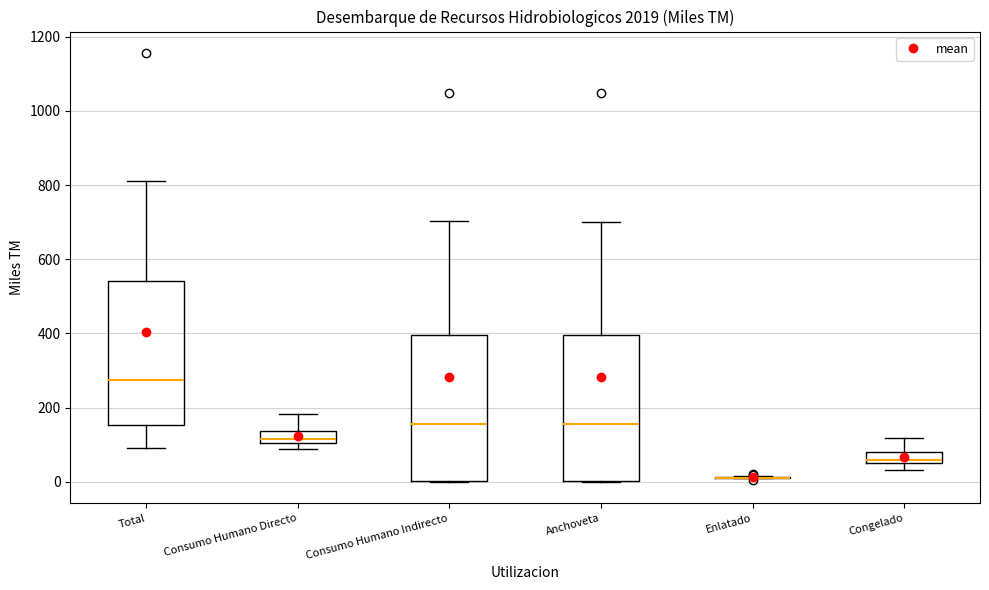

Reading left to right, transcribe this box plot: for each box, give where its median line is, the range the box spans, and where its two whiskers end, as read against the y-axis. The values are not printed on the chart, so give them approximately, as read against the axis.

Total: median 280, box 160 to 540, whiskers 100 to 820
Consumo Humano Directo: median 120, box 100 to 140, whiskers 80 to 180
Consumo Humano Indirecto: median 160, box 0 to 400, whiskers 0 to 700
Anchoveta: median 160, box 0 to 400, whiskers 0 to 700
Enlatado: box collapsed to a line at 20, whiskers 0 to 20
Congelado: median 60, box 40 to 80, whiskers 40 (below the box's lower edge) to 120